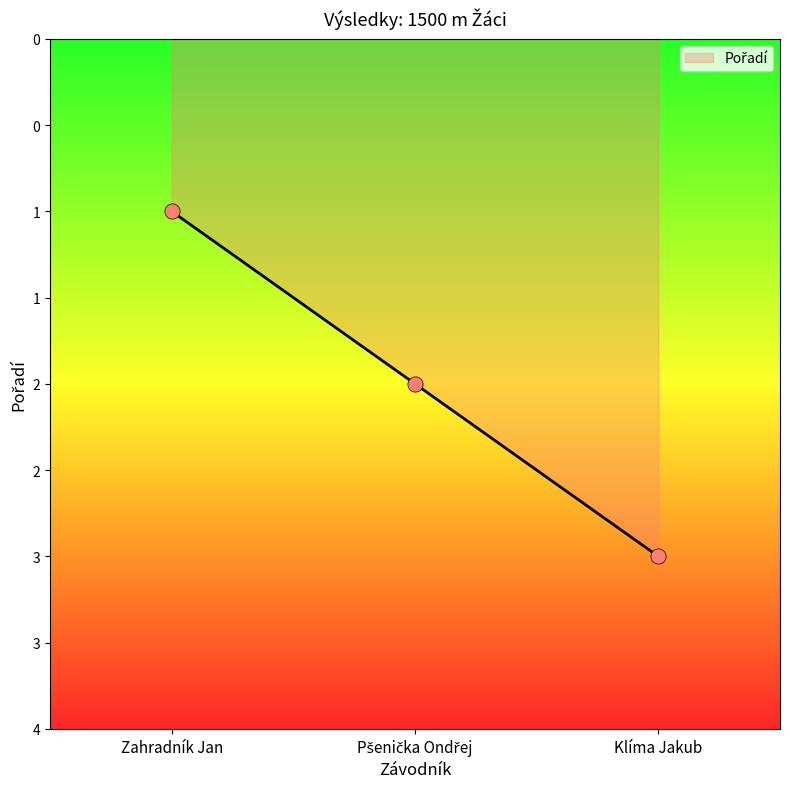

What is the ratio of the value at Zahradník Jan to the value at Klíma Jakub?

0.3